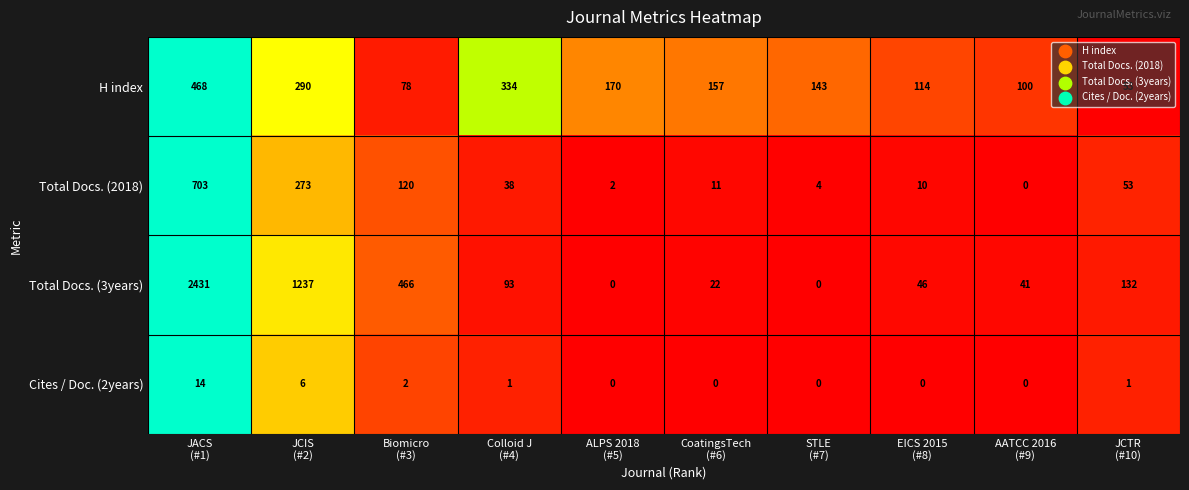

Which series has the widest spread of values?

Total Docs. (3years)